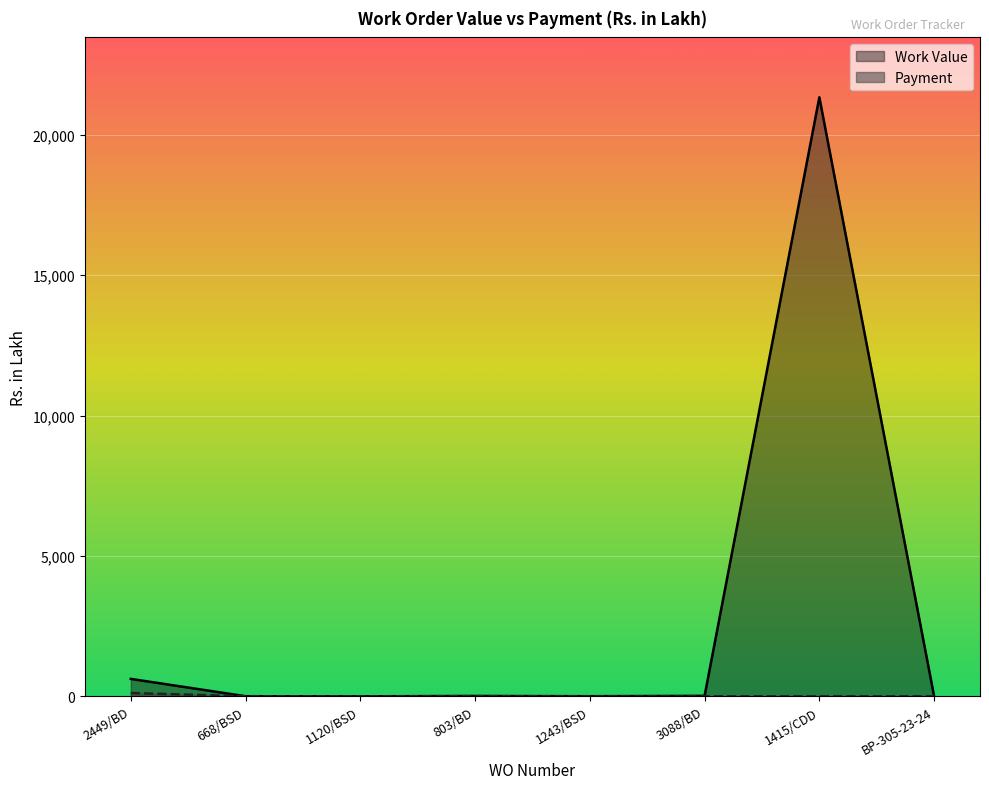

In Payment, how many points are lower than both neighbors (excluding endpoints)?

1